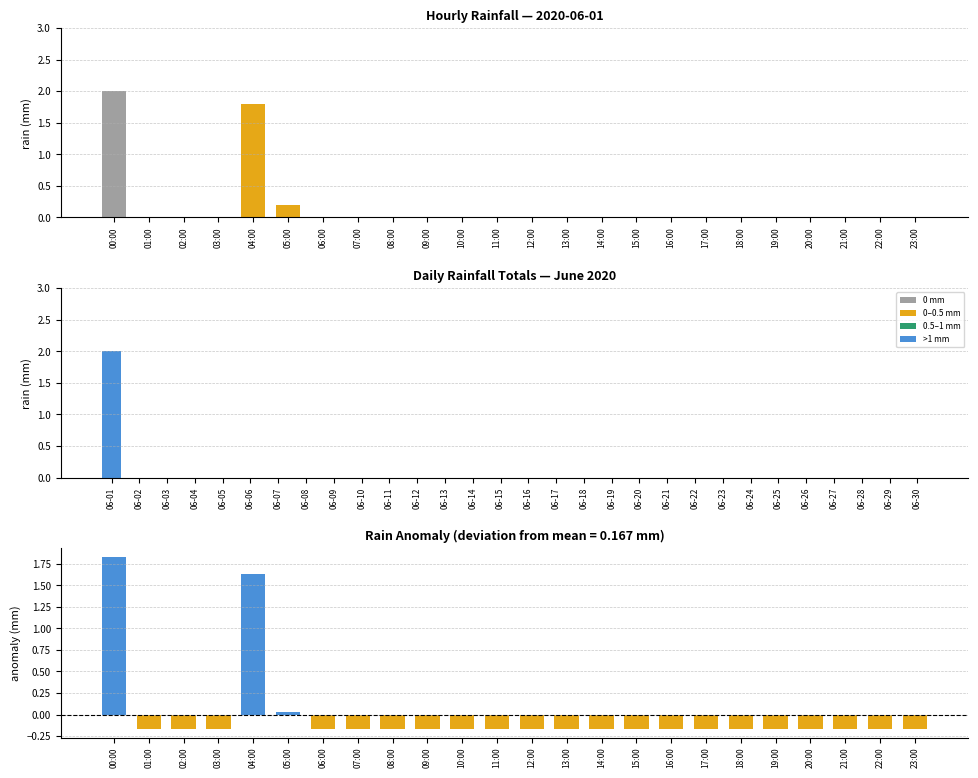

Reading right to left, extract all data points from this chart.

0.0	0.0	0.0	0.0	0.0	0.0	0.0	0.0	0.0	0.0	0.0	0.0	0.0	0.0	0.0	0.0	0.0	0.0	0.2	1.8	0.0	0.0	0.0	2.0